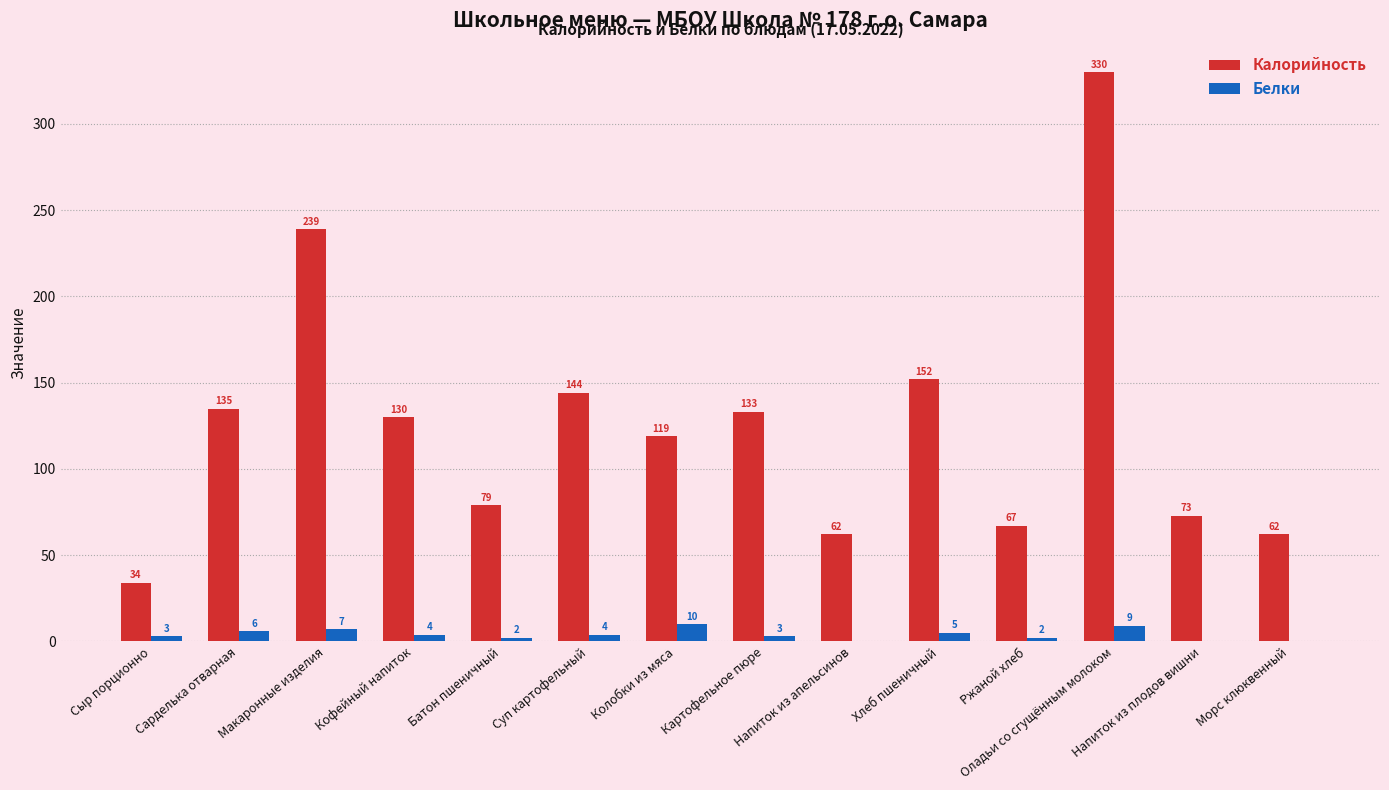

What is the highest value of the Калорийность series?

330